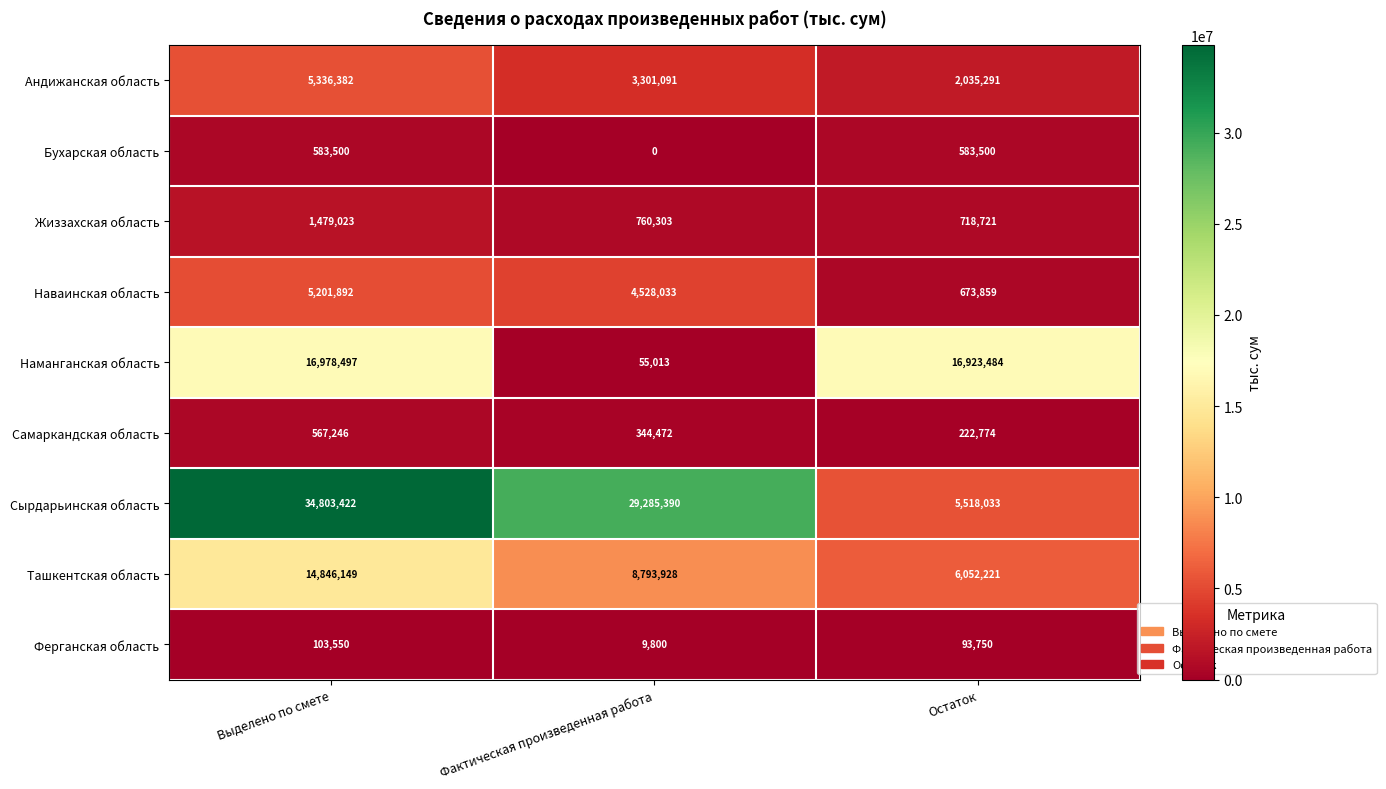

Reading left to right, what are all the values shown in this chart?

Андижанская область: 5336382	3301091	2035291
Бухарская область: 583500	0	583500
Жиззахская область: 1479023	760303	718721
Наваинская область: 5201892	4528033	673859
Наманганская область: 16978497	55013	16923484
Самаркандская область: 567246	344472	222774
Сырдарьинская область: 34803422	29285390	5518033
Ташкентская область: 14846149	8793928	6052221
Ферганская область: 103550	9800	93750